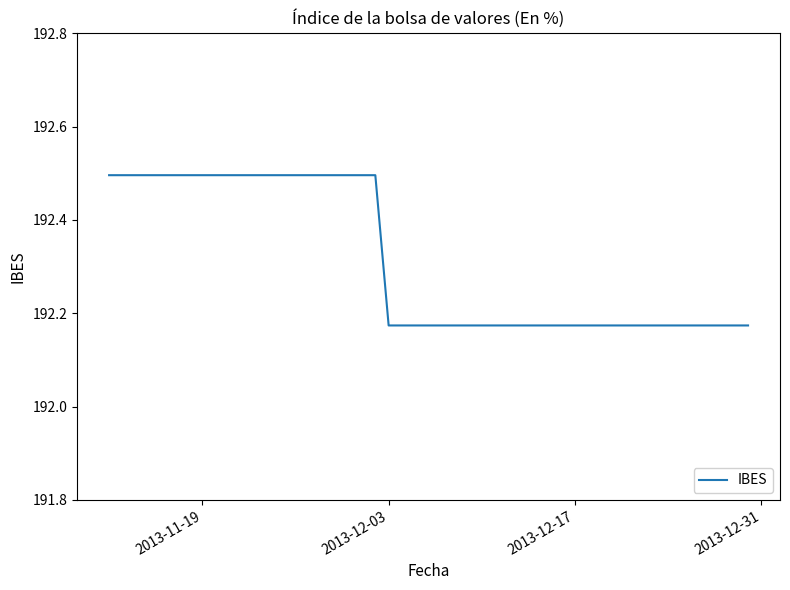

What is the difference between the maximum and minimum values?

0.3